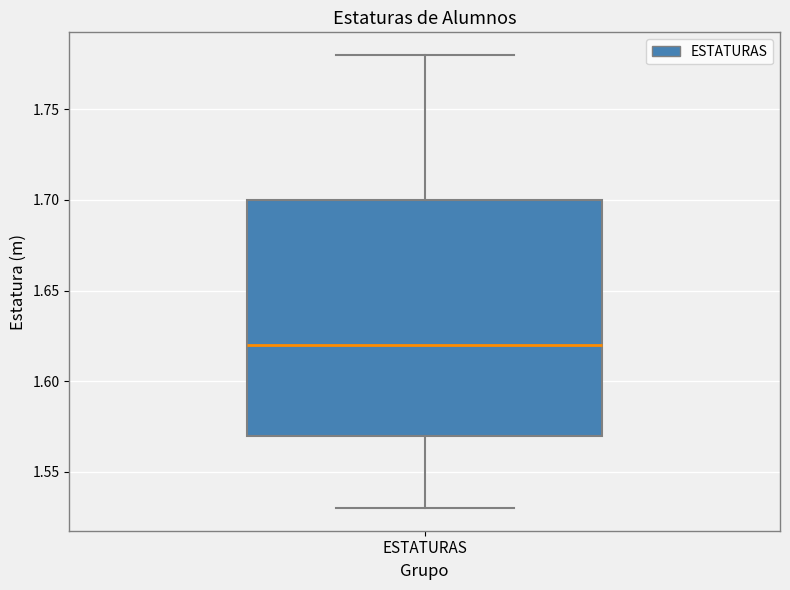

Read this box plot against the y-axis: the position of the median line, the range covered by the box, and the ends of both whiskers. The values are not printed on the chart, so give them approximately, as read against the axis.

median 1.62, box 1.57 to 1.70, whiskers 1.53 to 1.78